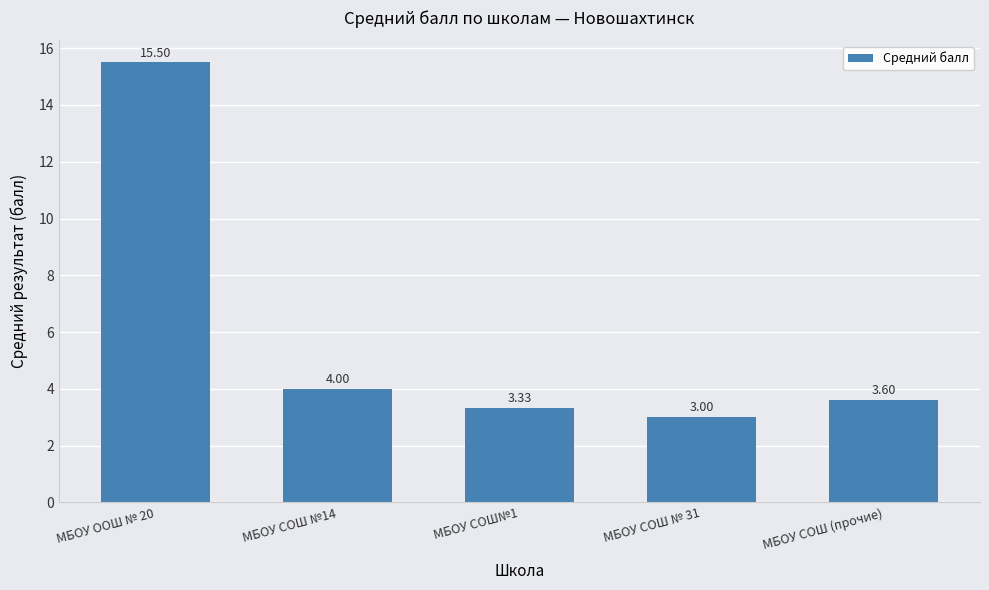

Are the bars grouped side by side (vs. stacked)?

No